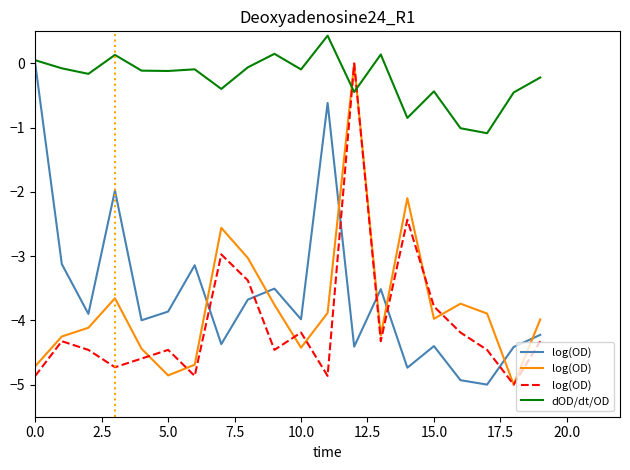

What is the sum of all dOD/dt/OD values?

-4.7